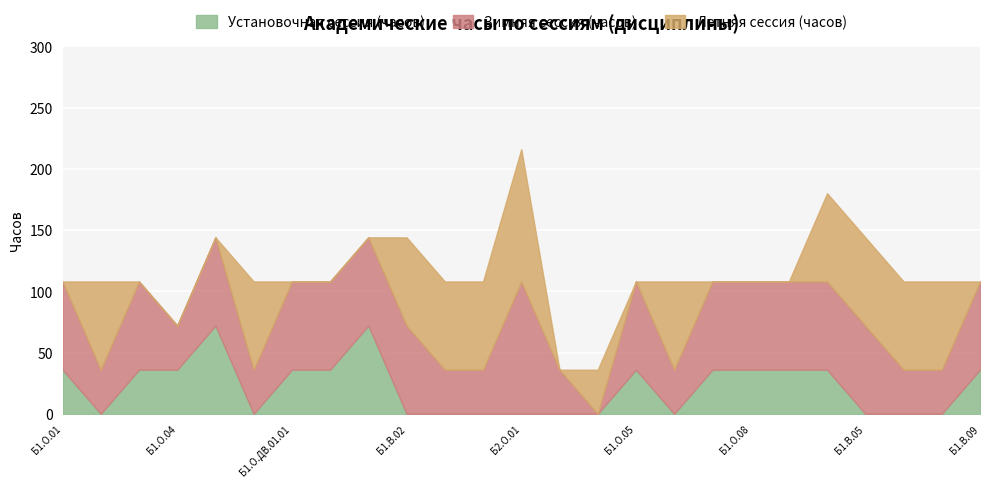

Reading right to left, extract all data points from this chart.

Установочная сессия (часов): 36	0	0	0	36	36	36	36	0	36	0	0	0	0	0	0	72	36	36	0	72	36	36	0	36
Зимняя сессия (часов): 72	36	36	72	72	72	72	72	36	72	0	36	108	36	36	72	72	72	72	36	72	36	72	36	72
Летняя сессия (часов): 0	72	72	72	72	0	0	0	72	0	36	0	108	72	72	72	0	0	0	72	0	0	0	72	0